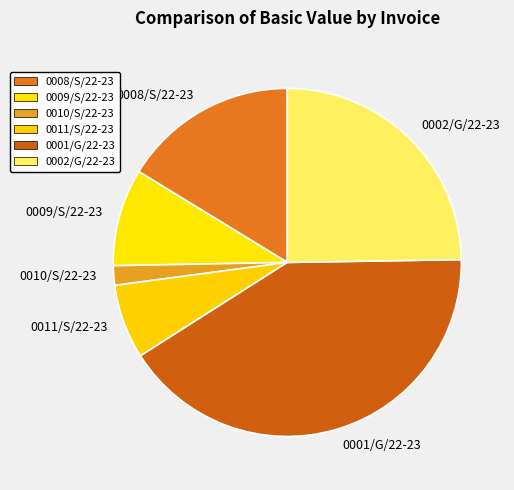

Which has a higher value, 0002/G/22-23 or 0010/S/22-23?

0002/G/22-23